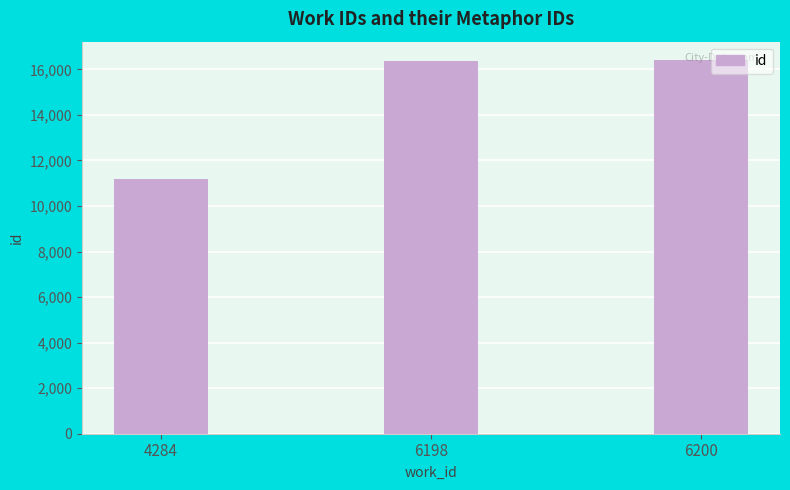

The value at 4284 is 11203. True or false?

True